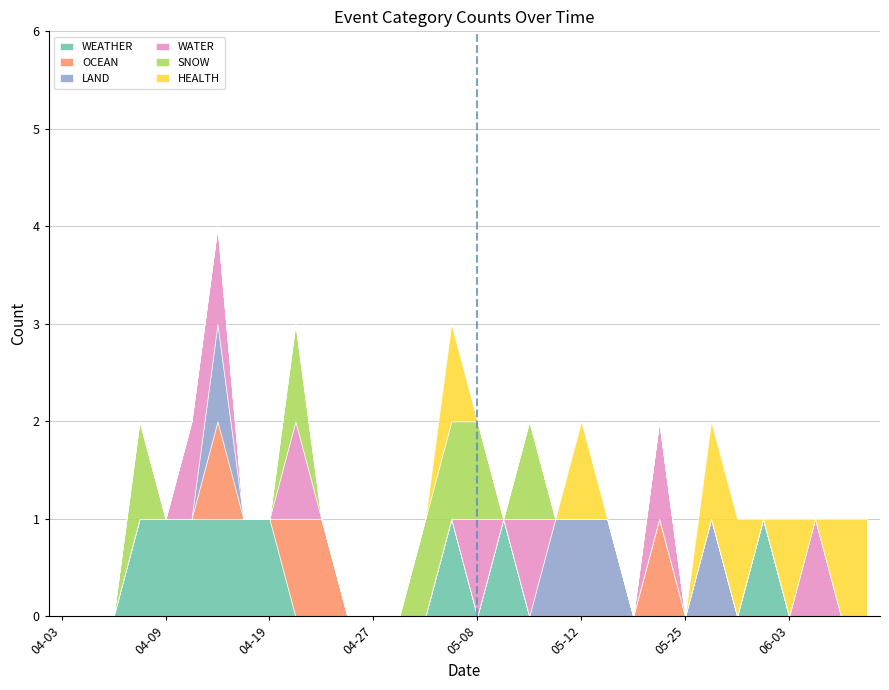

What are all the series names shown in the legend?

WEATHER, OCEAN, LAND, WATER, SNOW, HEALTH